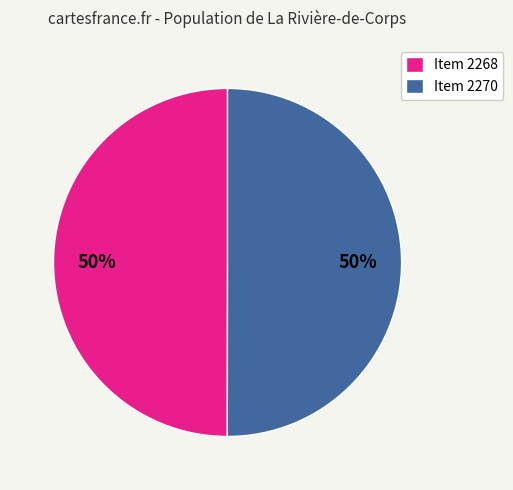

The Item 2268 slice represents 38% of the pie. True or false?

False